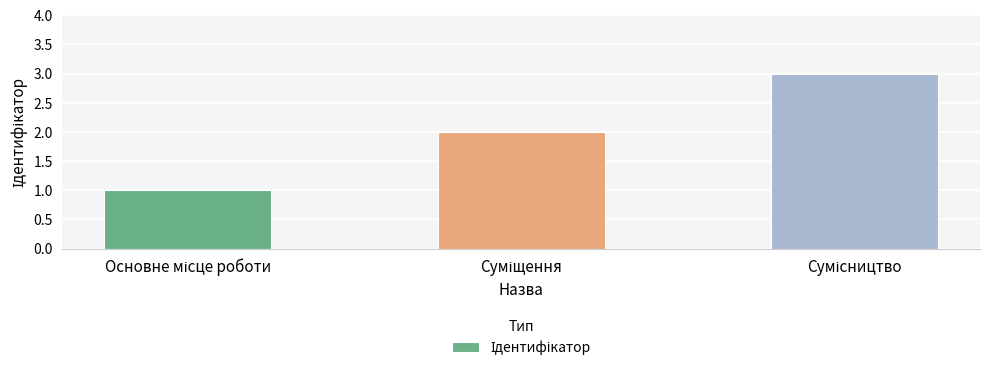

What is the greatest value displayed?

3